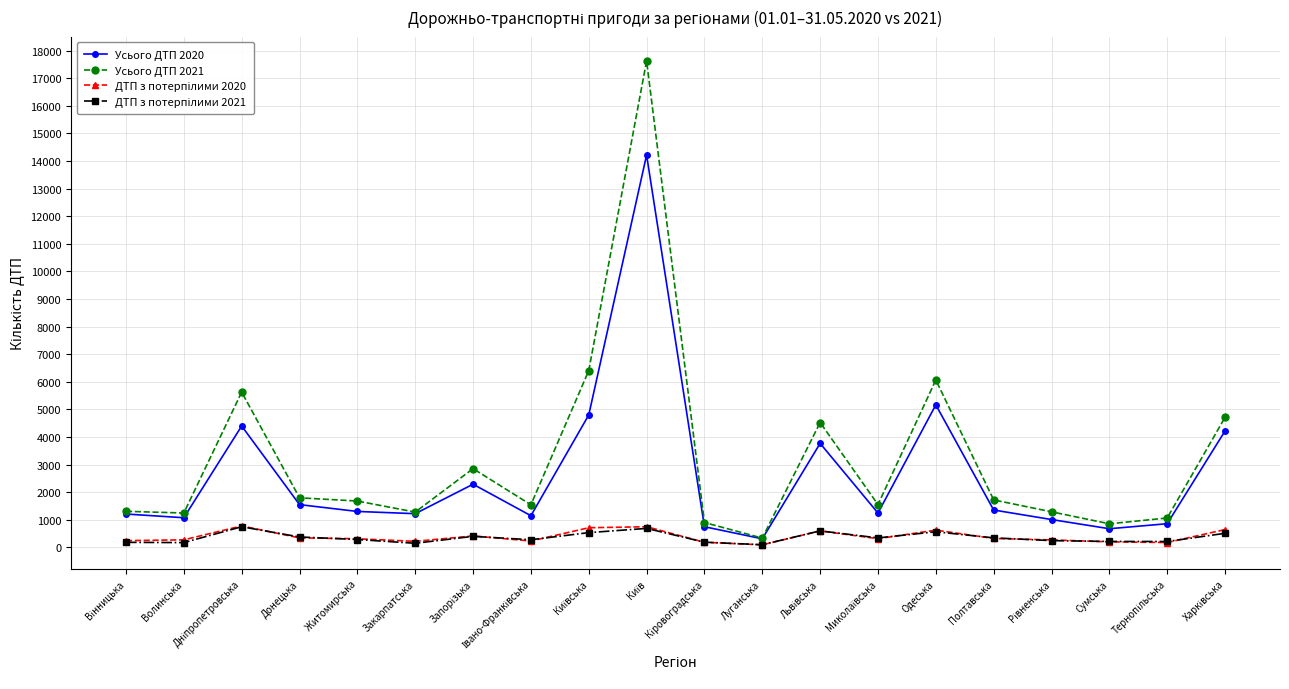

How many categories are shown in the chart?

20